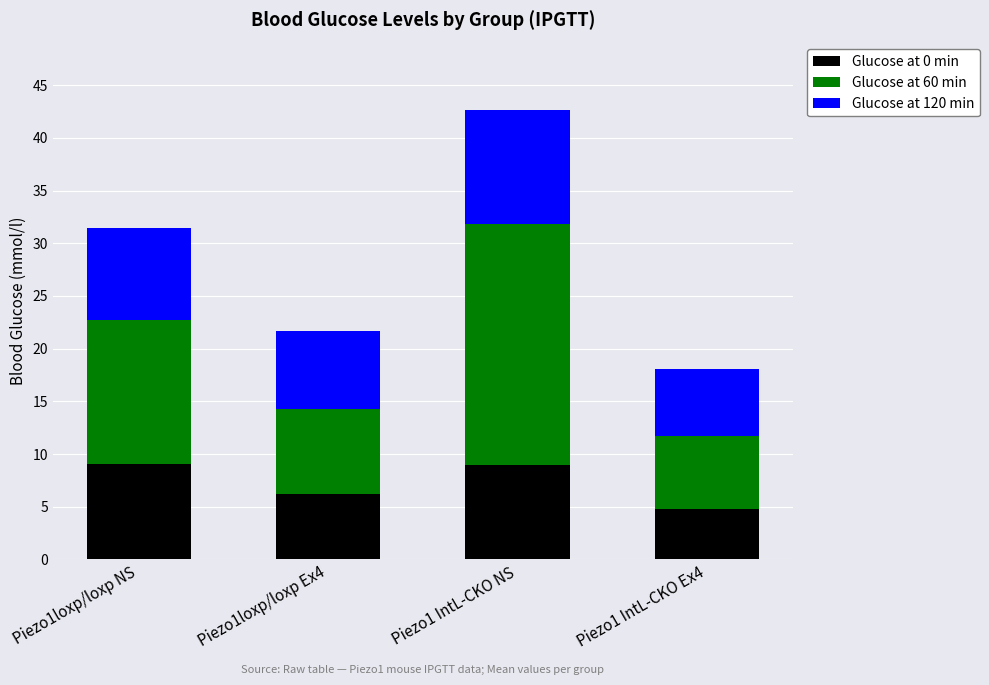

What is the lowest value of the Glucose at 0 min series?

4.8